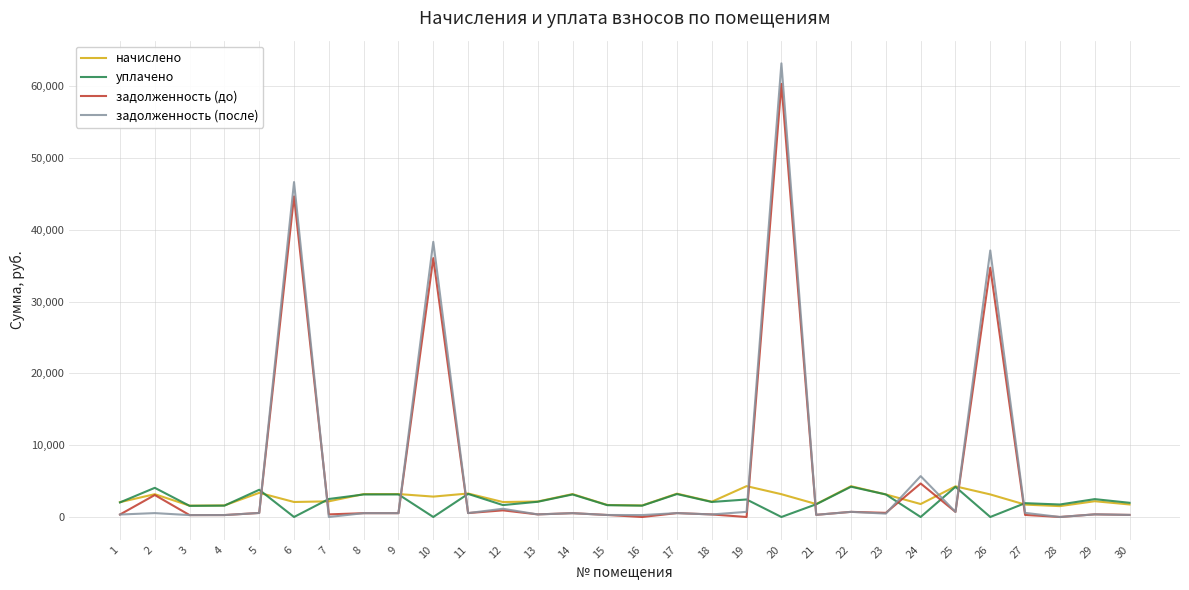

What are all the series names shown in the legend?

начислено, уплачено, задолженность (до), задолженность (после)